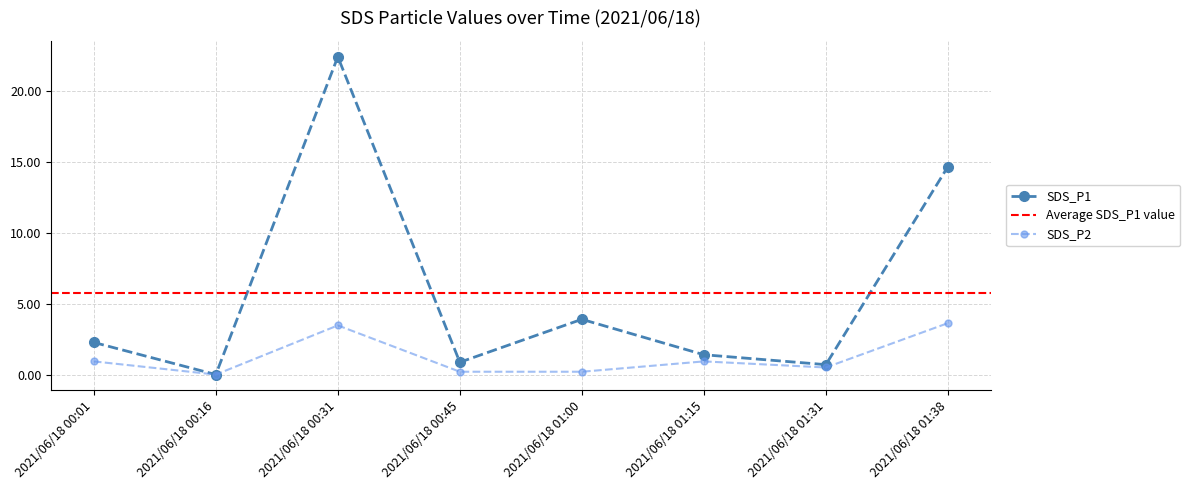

At which label does SDS_P2 reach its peak?

2021/06/18 01:38